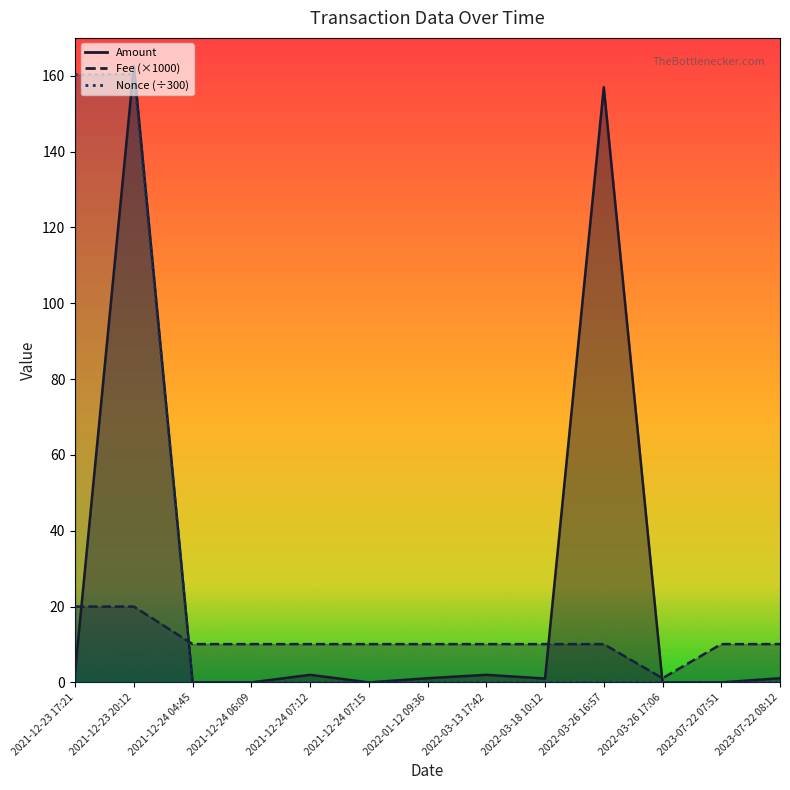

At 2022-01-12 09:36, list the series in order from largest to smallest.

Fee, Amount, Nonce